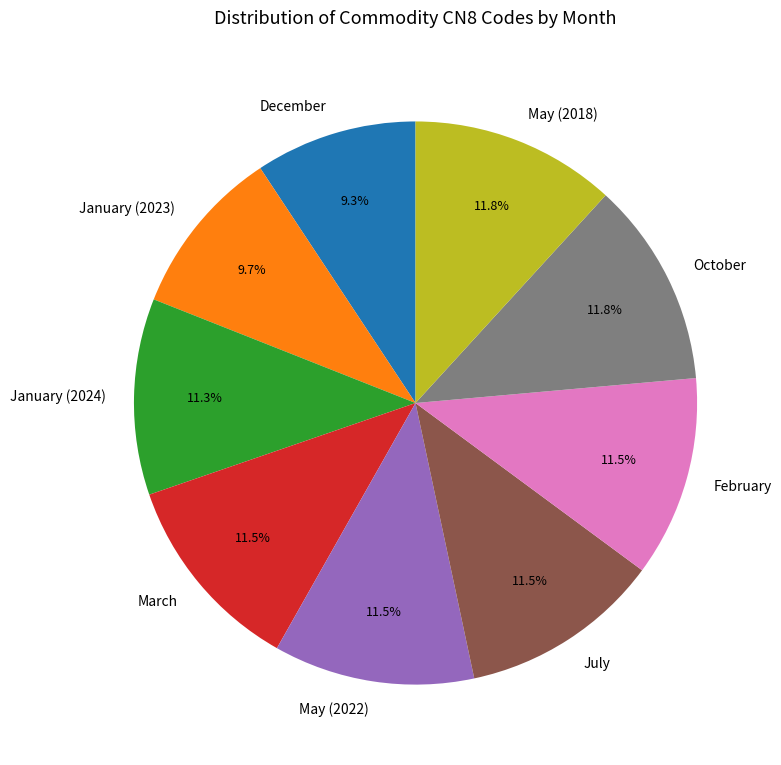

How many slices are in this pie chart?

9